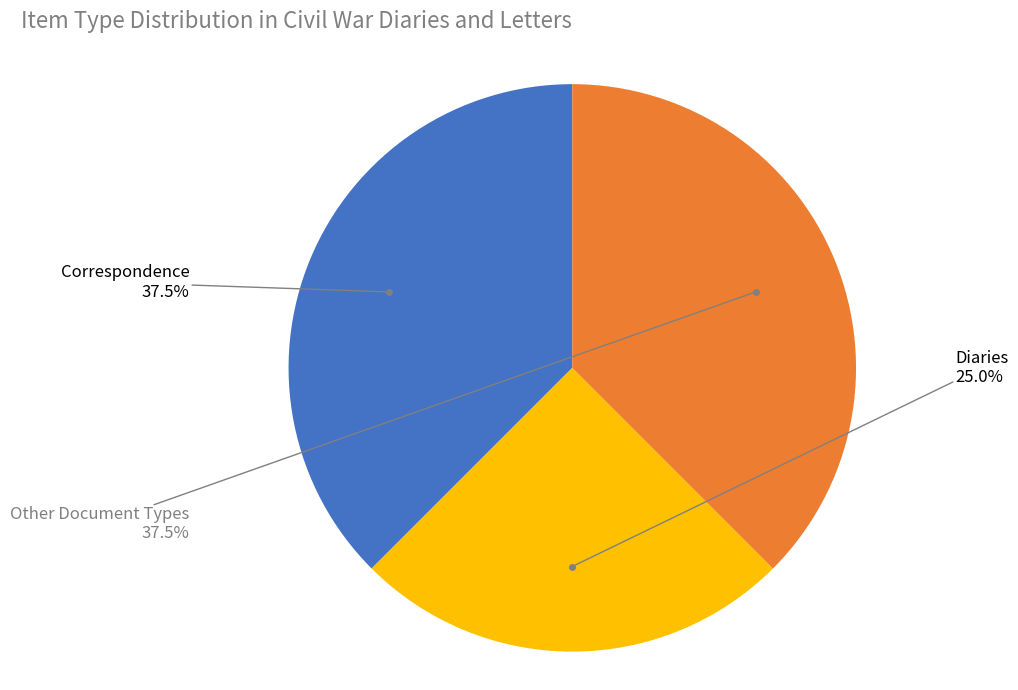

Is there any slice that represents more than half of the pie?

No